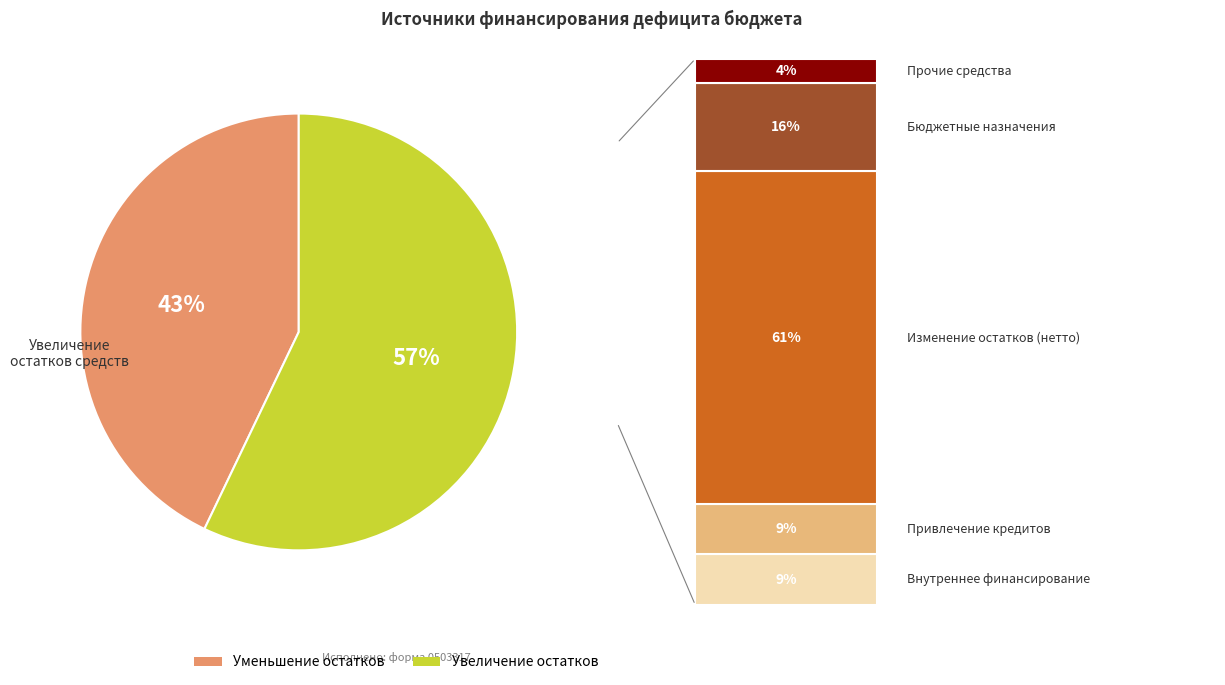

What is the majority slice?

Увеличение остатков